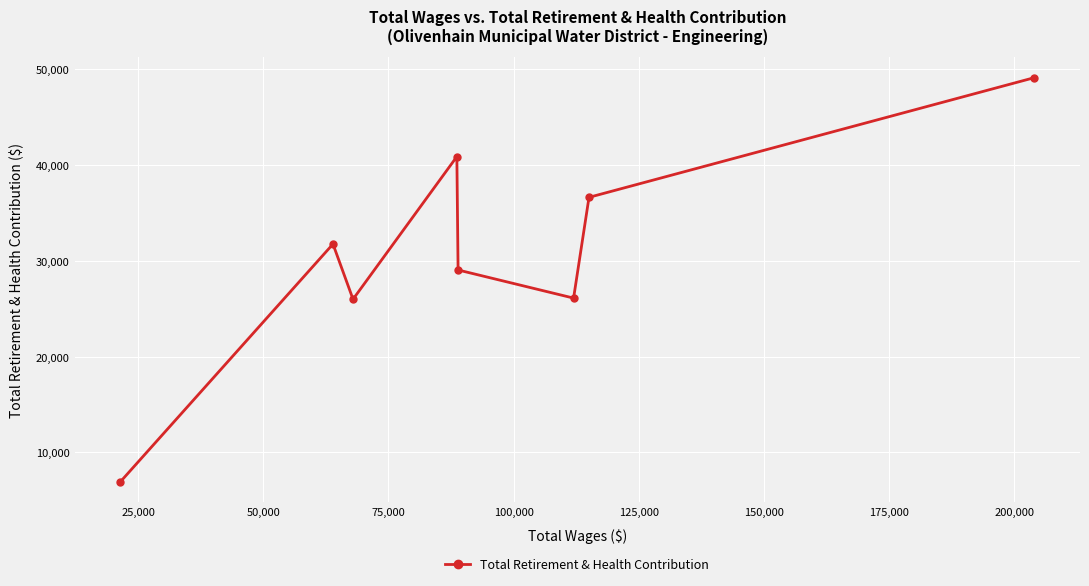

What is the minimum value shown in the chart?

6904